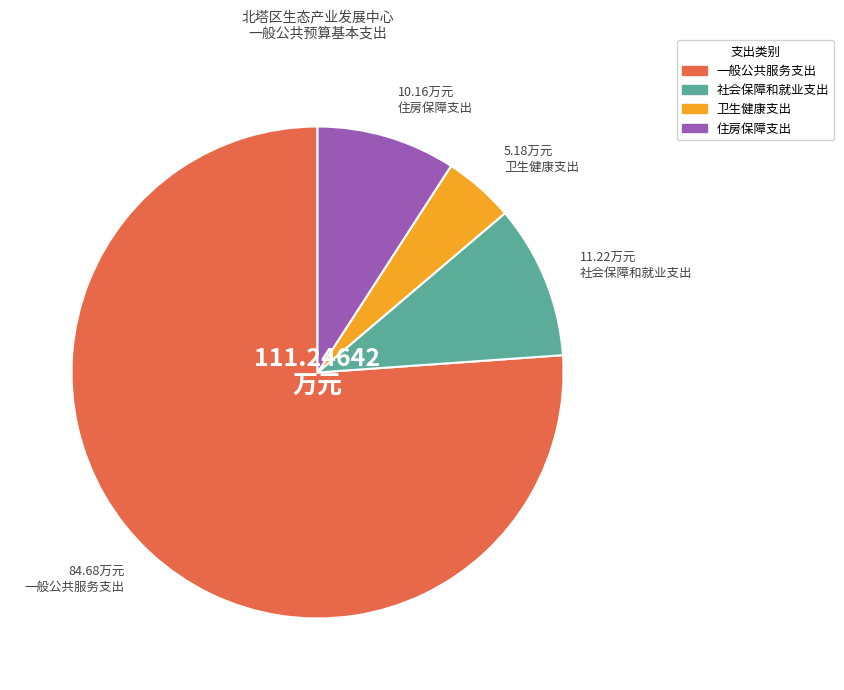

What is the smallest slice in the pie chart?

卫生健康支出